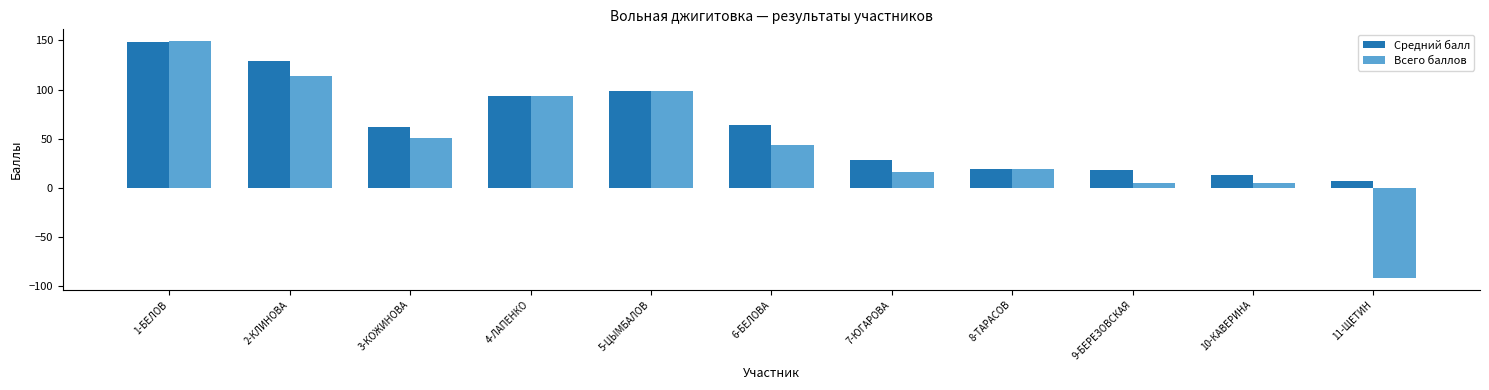

Which series has the widest spread of values?

Всего баллов